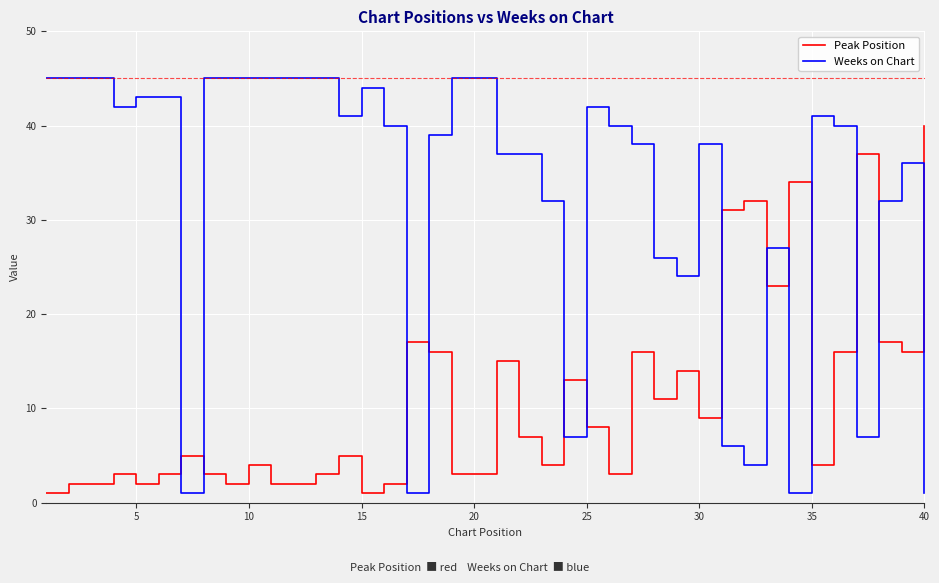

Which series has the largest range (max minus min)?

Weeks on Chart